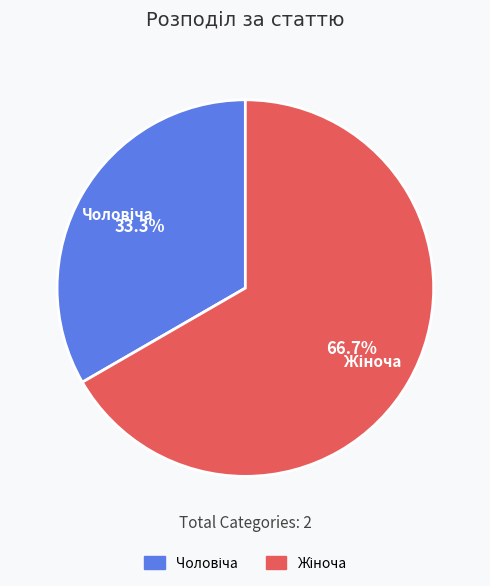

To the nearest percent, what is the difference between the largest and smallest slice percentages?

33%